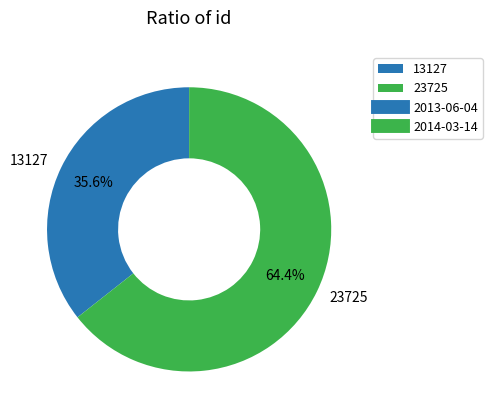

Is the sum of 23725 and 13127 greater than half?

Yes